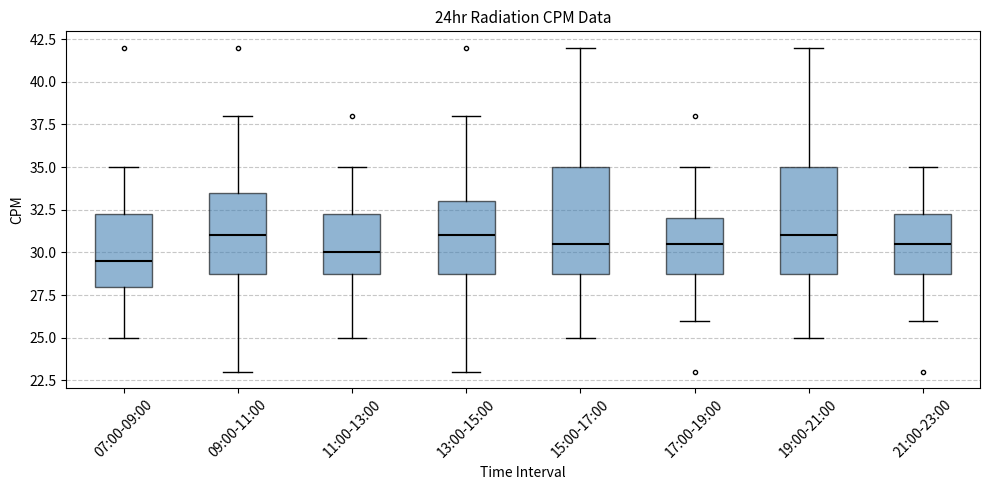

Which box has the lowest median line?

07:00-09:00